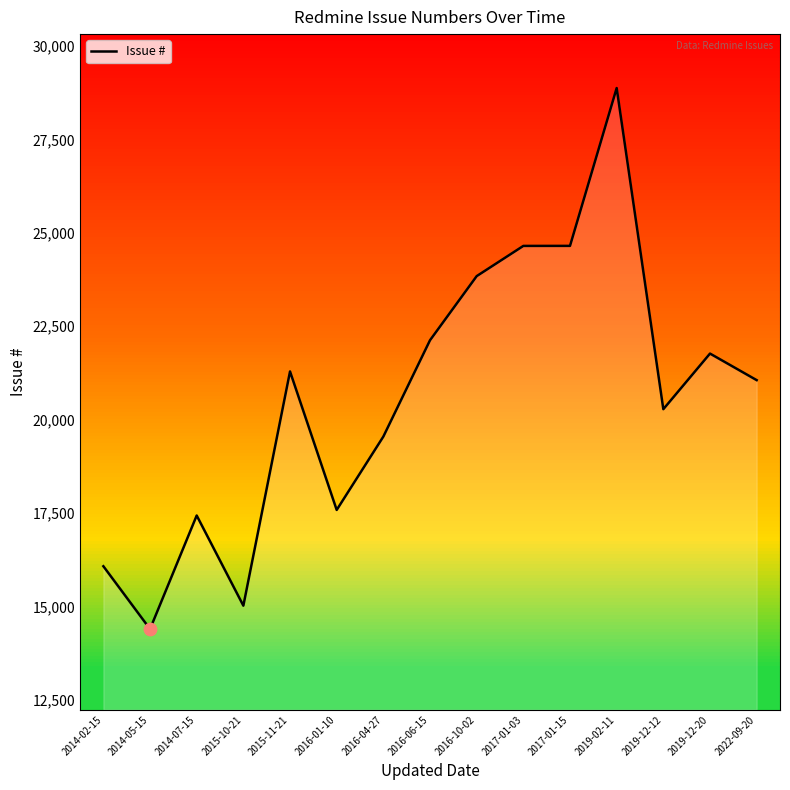

What is the change in value from 2017-01-03 to 2022-09-20?

-3593